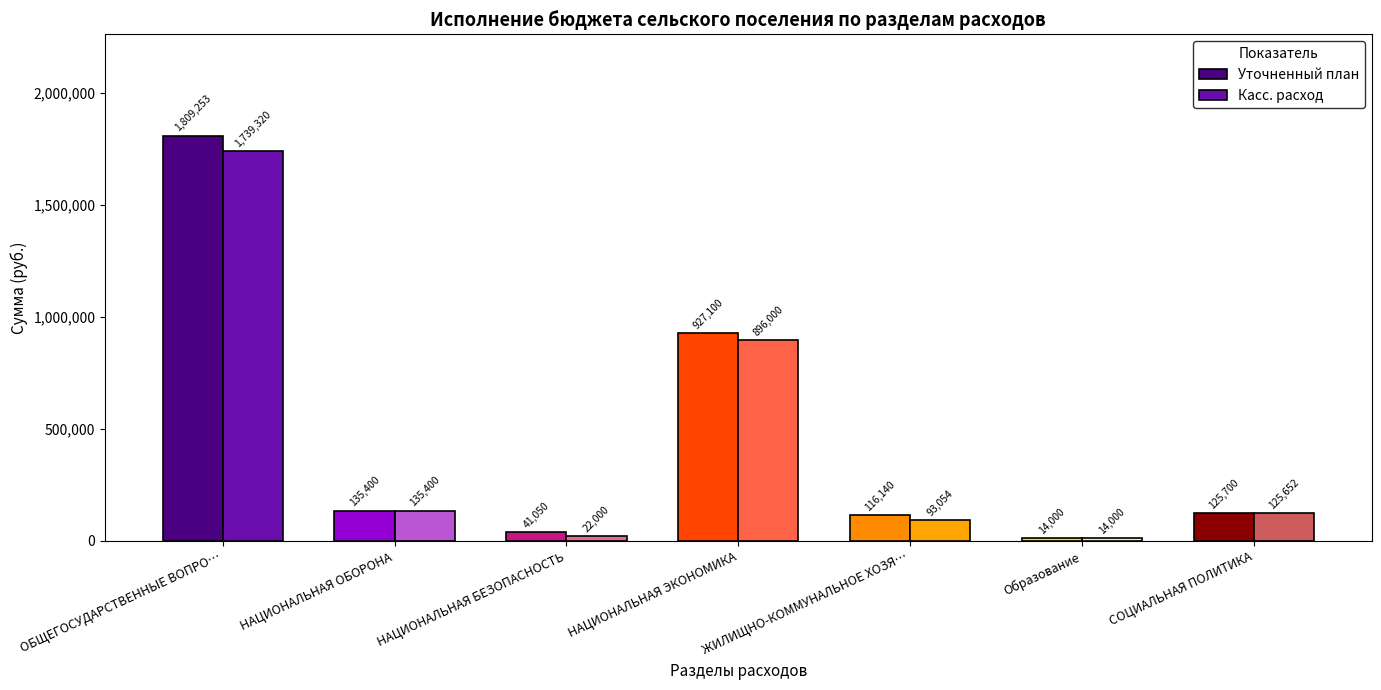

Are the bars horizontal?

No